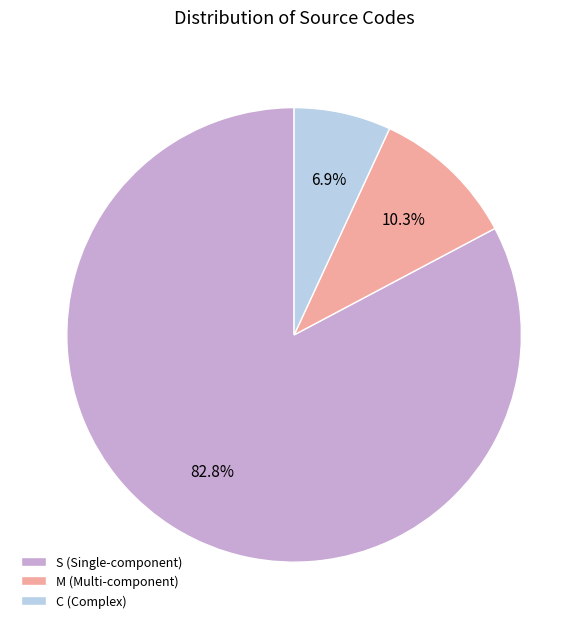

How much of the chart is everything except M?

89.7%